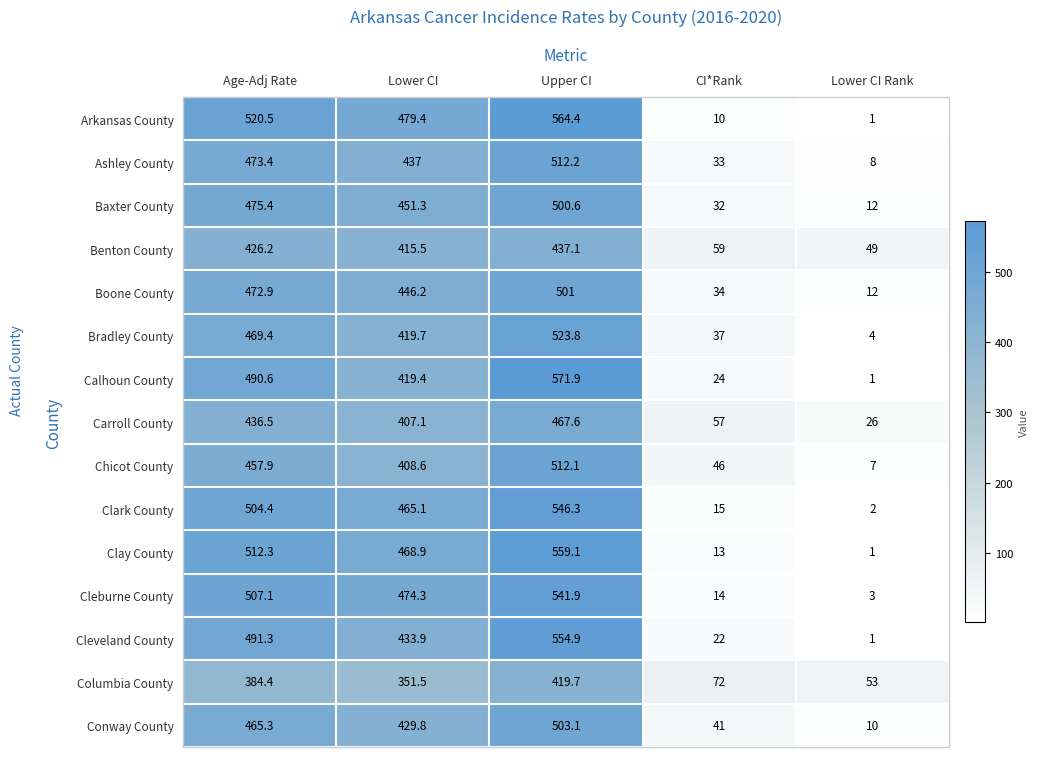

The value of Ashley County at Lower CI is 260.0. True or false?

False